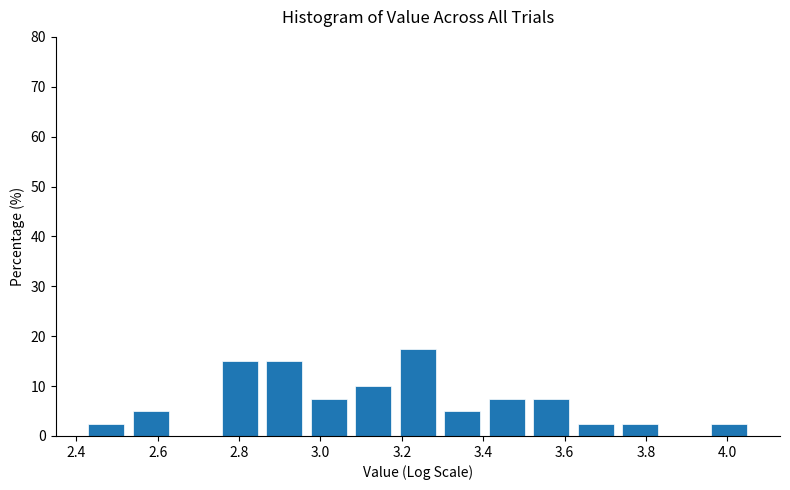

What is the height of the bar covering 2.54 to 2.64 on the x-axis? Neither the bar edges nor the heights are printed on the chart, so give them approximately, as read against the axes.

5